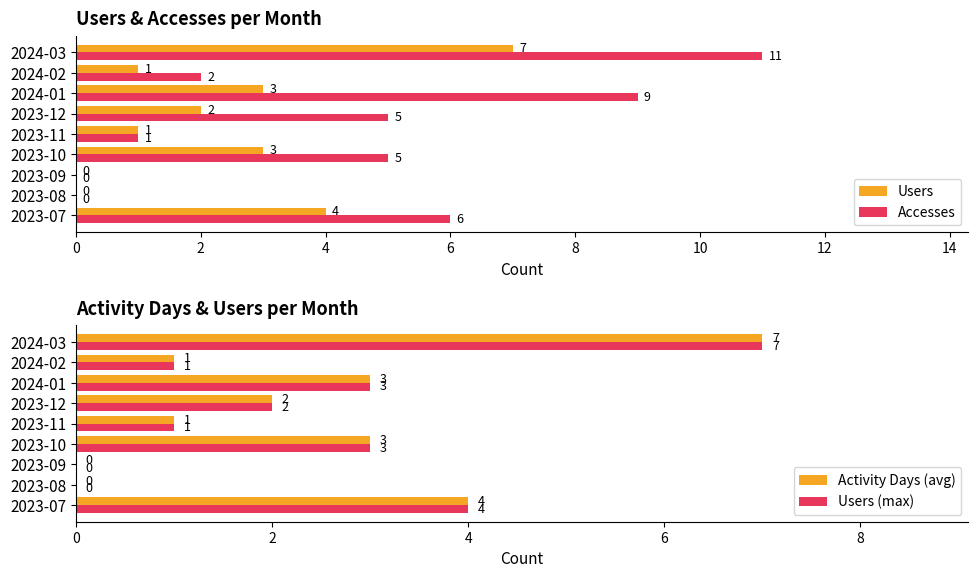

What is the maximum value for Users (max)?

7